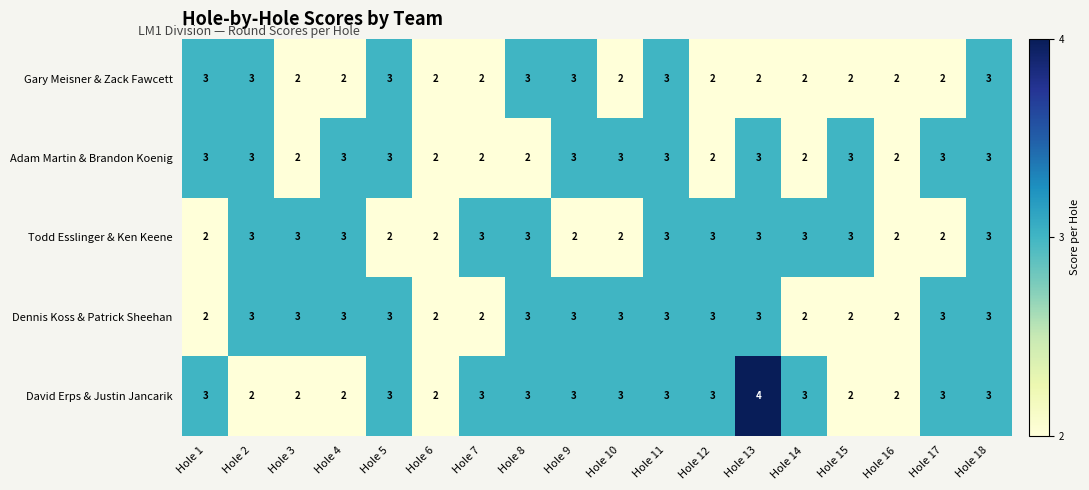

Is it true that David Erps & Justin Jancarik equals 3 at Hole 10?

True